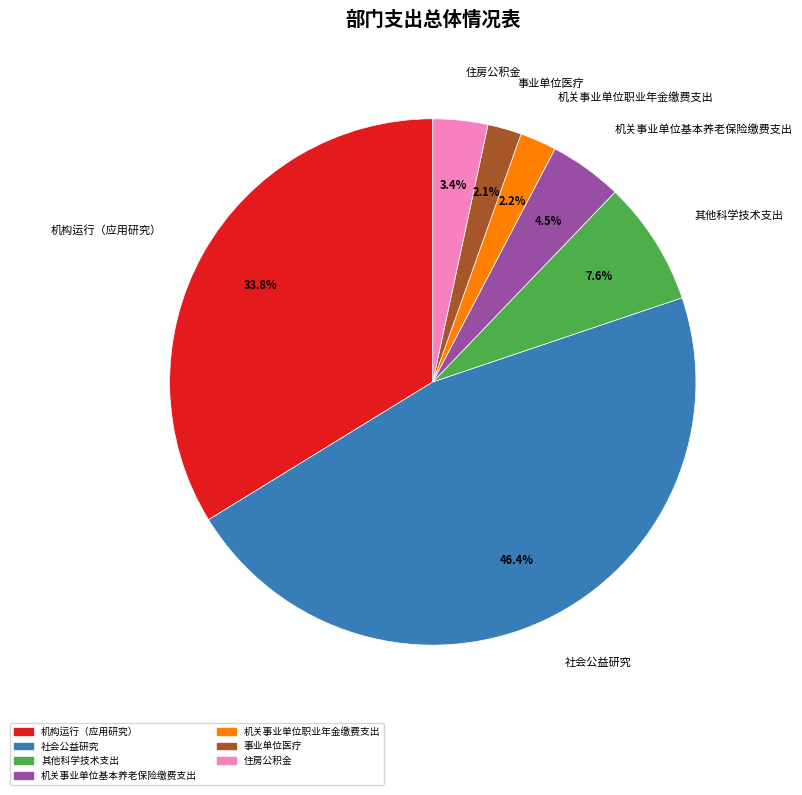

The 住房公积金 slice represents 3% of the pie. True or false?

True